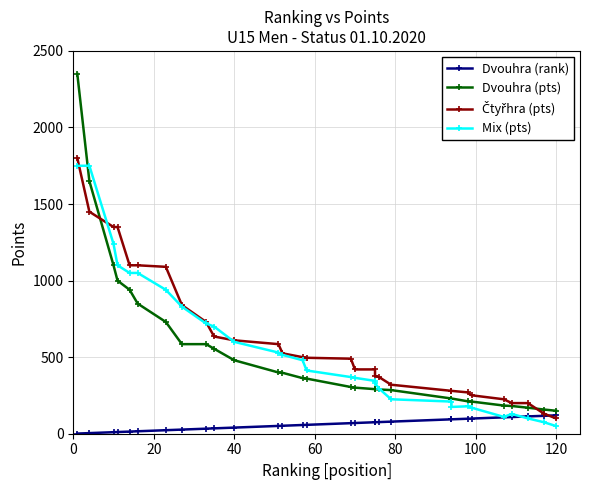

Is the value of Dvouhra (rank) at 120 greater than the value of Mix (pts) at 28?

No